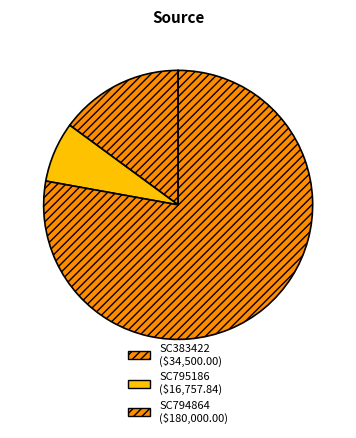

How many segments does this pie chart have?

3